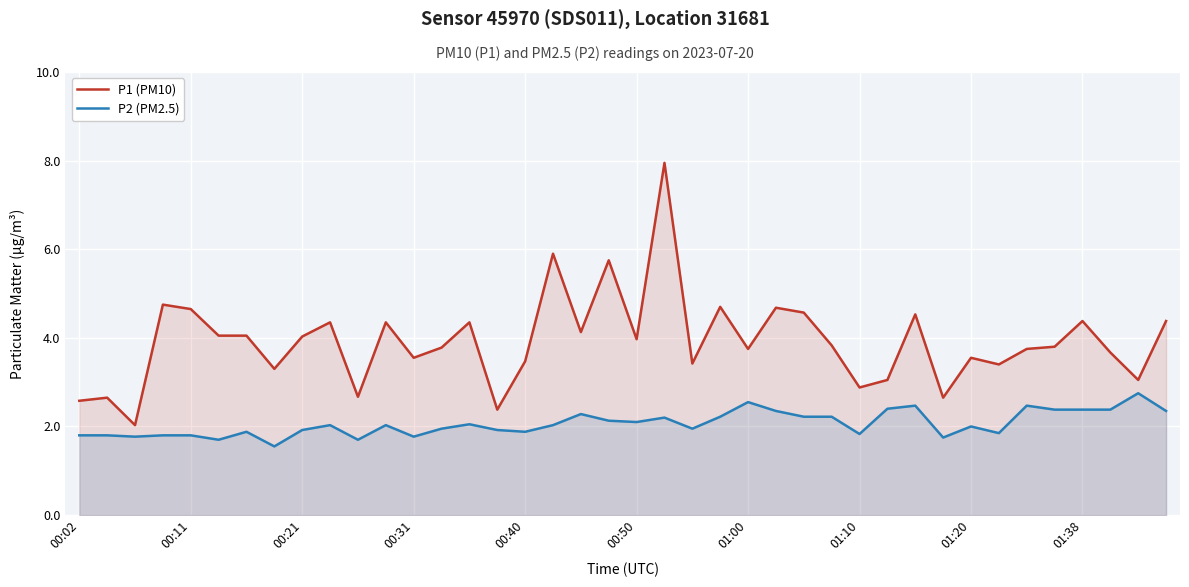

How many data points does each series have?

40